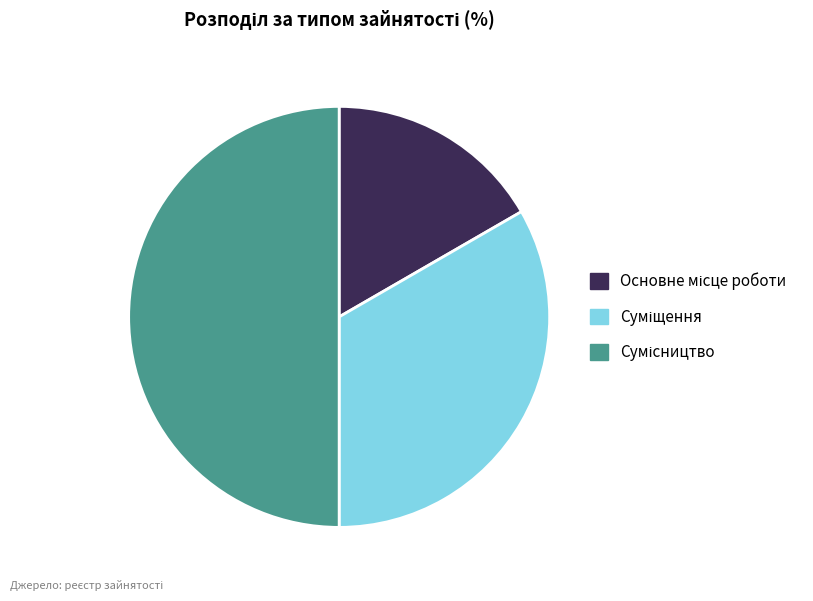

To the nearest percent, what is the combined percentage of Сумісництво and Основне місце роботи?

67%